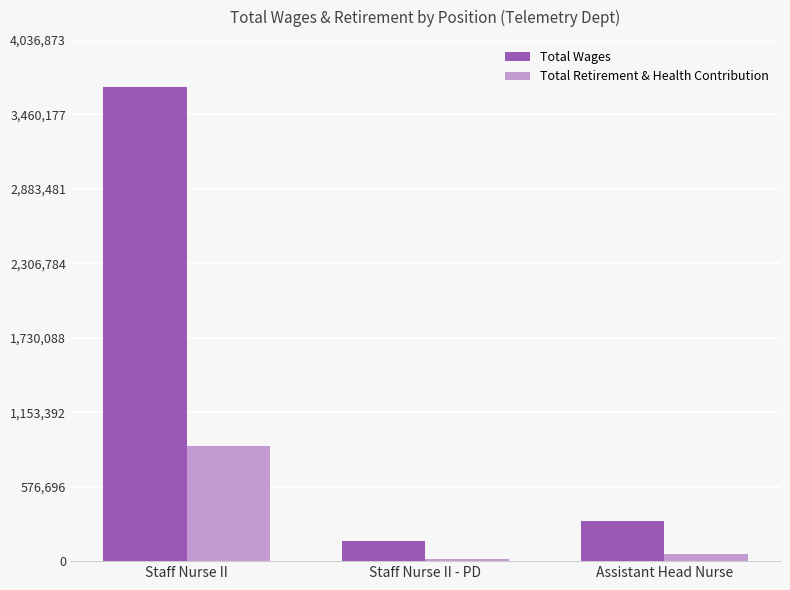

What is the value of the Total Retirement & Health Contribution bar at the 3rd from the left?

51778